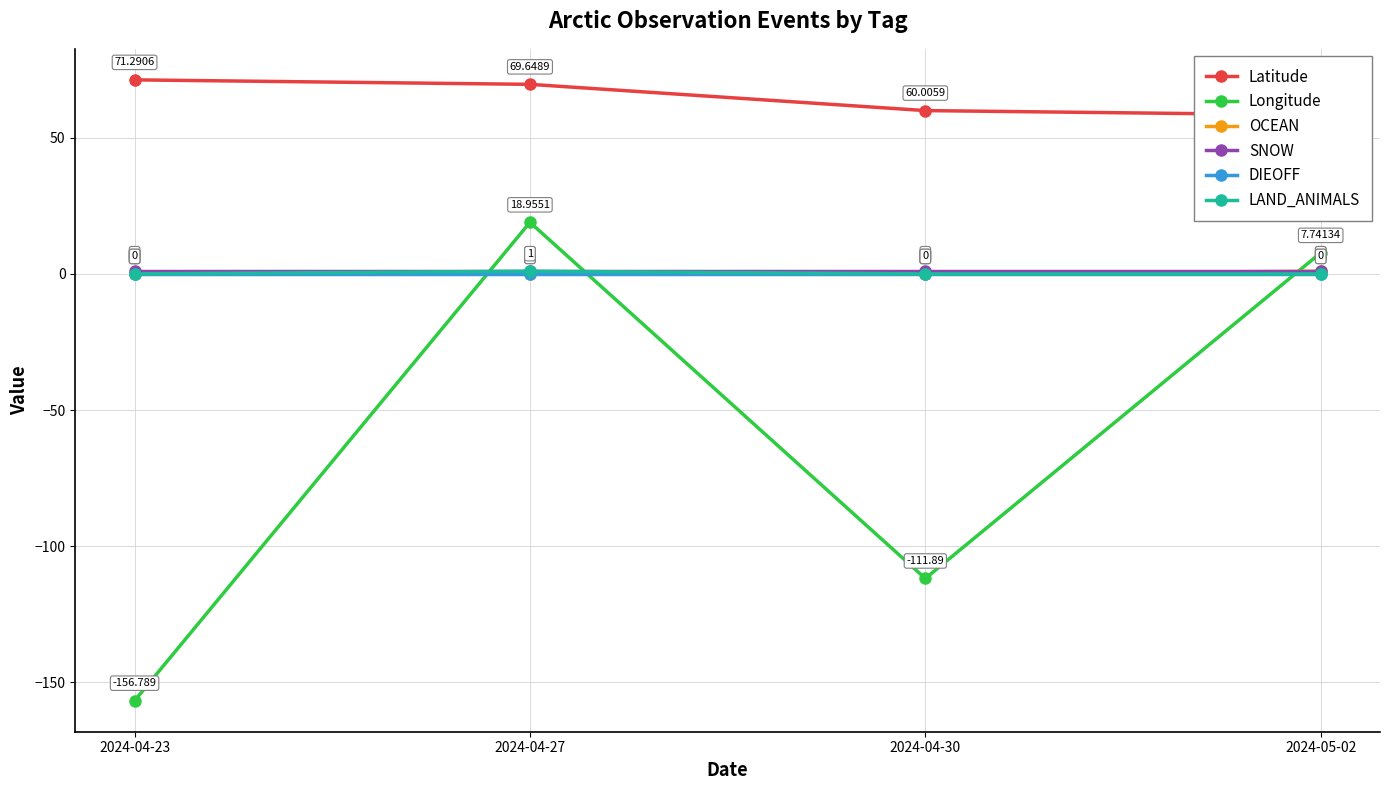

What is the approximate value of Longitude at 2024-04-27?

19.0